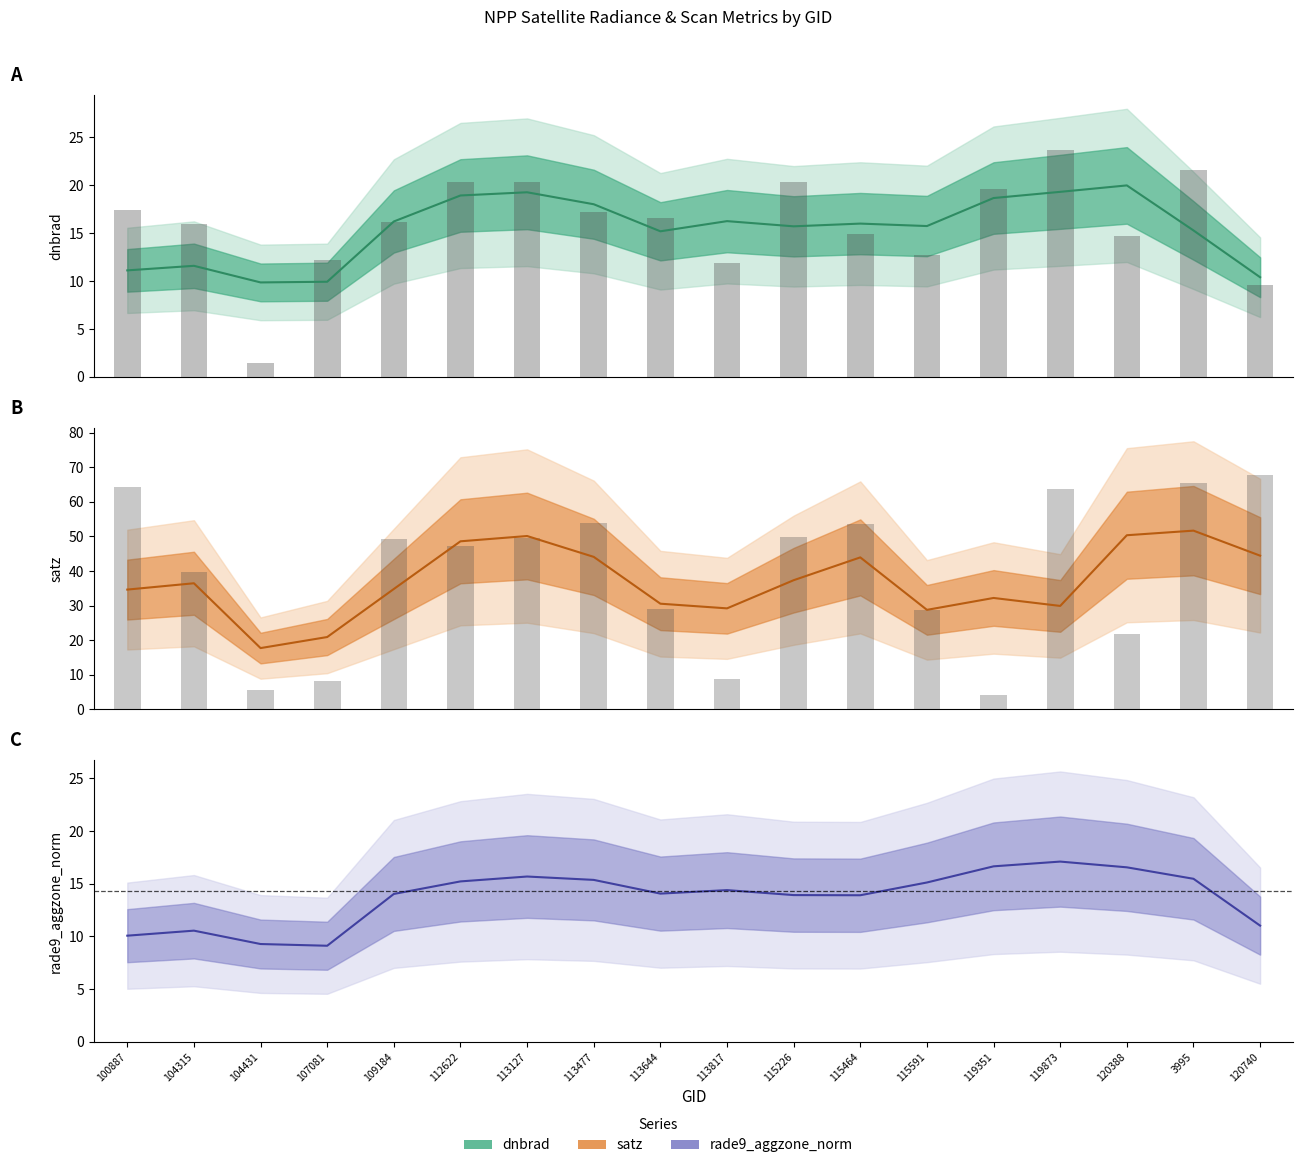

How many data points in dnbrad are above 16?

10